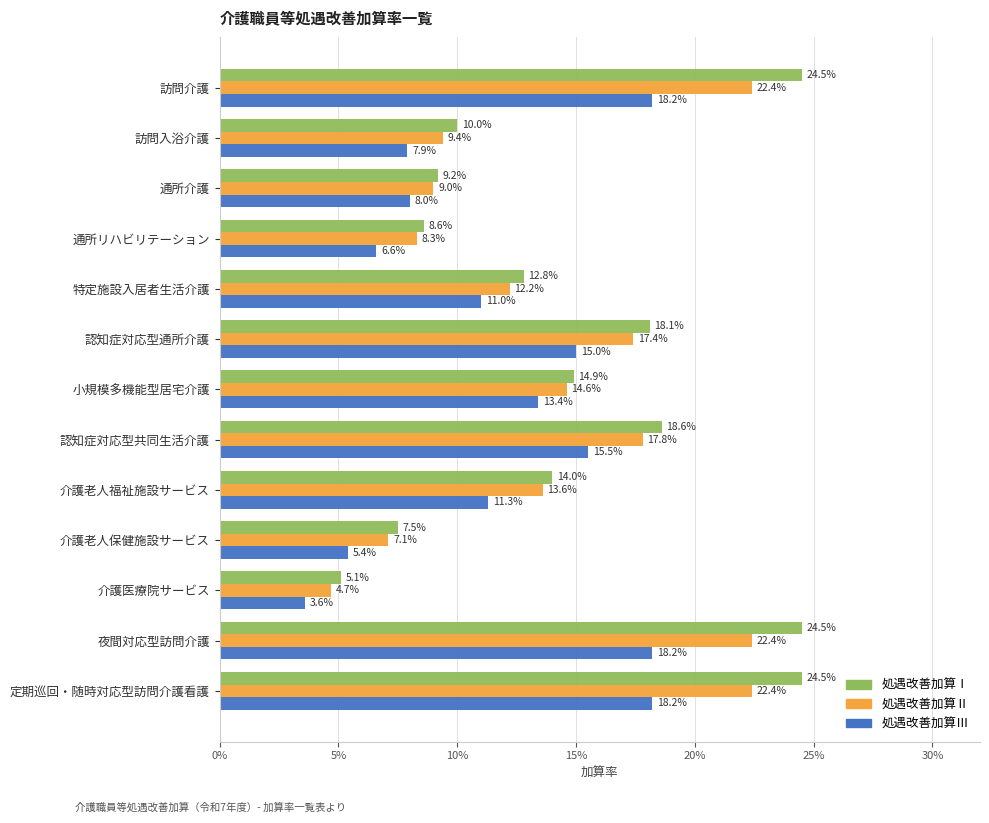

What are all the series names shown in the legend?

処遇改善加算Ⅰ, 処遇改善加算Ⅱ, 処遇改善加算Ⅲ